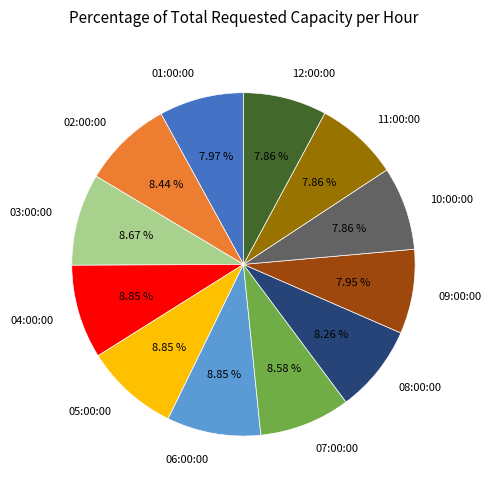

To the nearest percent, what is the combined percentage of 10:00:00 and 01:00:00?

16%